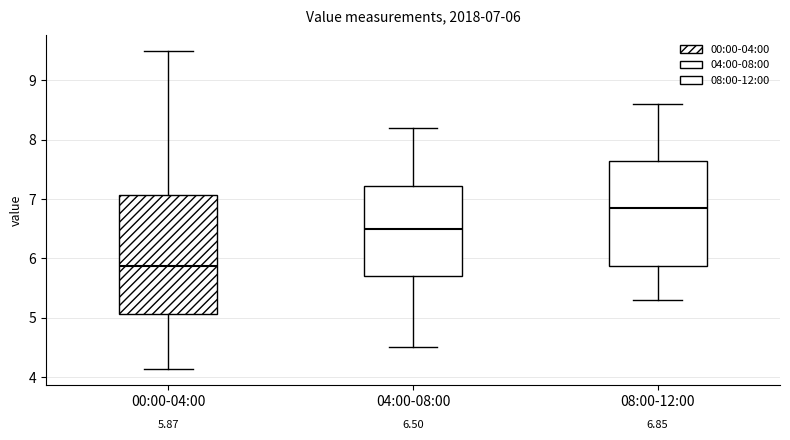

Comparing the boxes themselves (not the whiskers), which one is the tallest?

00:00-04:00